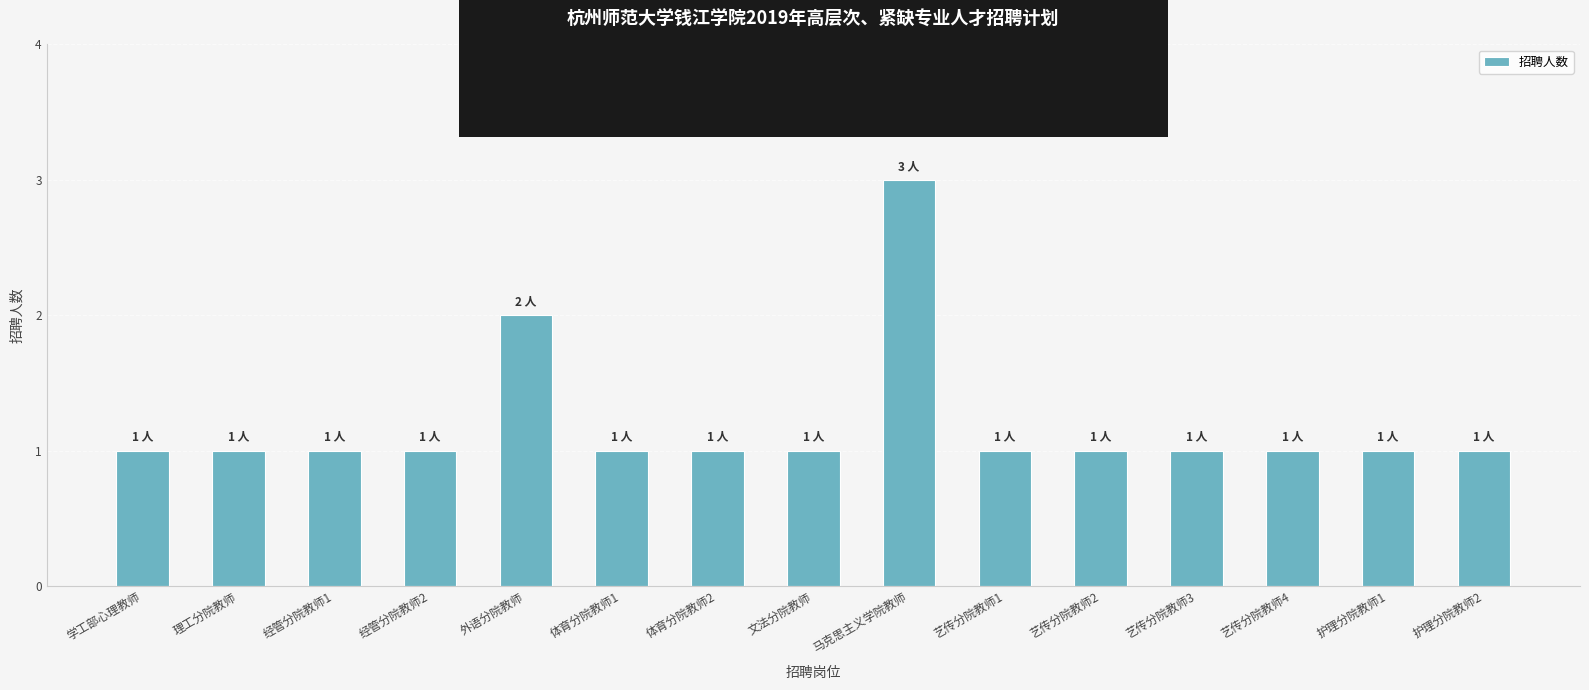

Reading right to left, transcribe all the data shown in this chart.

护理分院教师2=1	护理分院教师1=1	艺传分院教师4=1	艺传分院教师3=1	艺传分院教师2=1	艺传分院教师1=1	马克思主义学院教师=3	文法分院教师=1	体育分院教师2=1	体育分院教师1=1	外语分院教师=2	经管分院教师2=1	经管分院教师1=1	理工分院教师=1	学工部心理教师=1